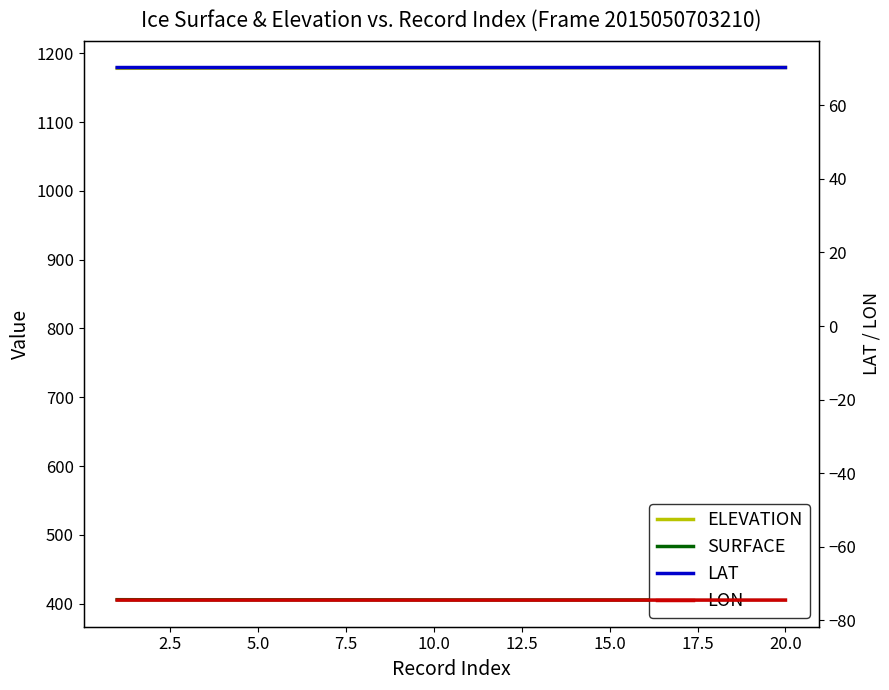

What is the average value of the LON series?

-74.5